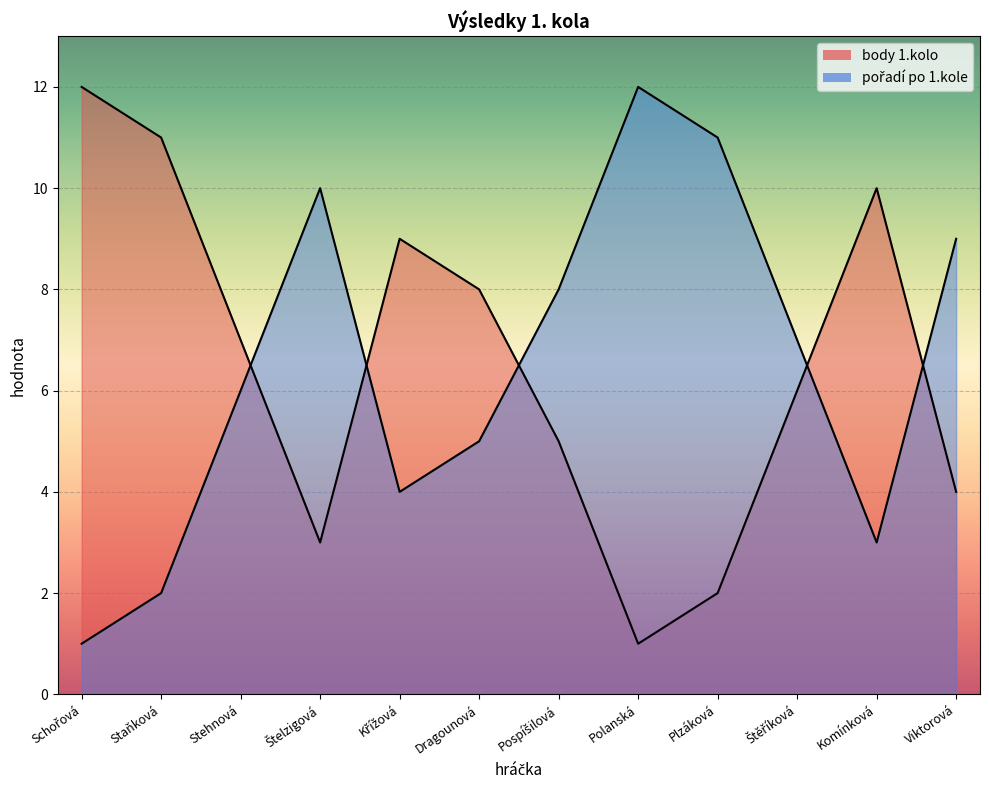

What is the label of the 2nd point from the left?

Staňková